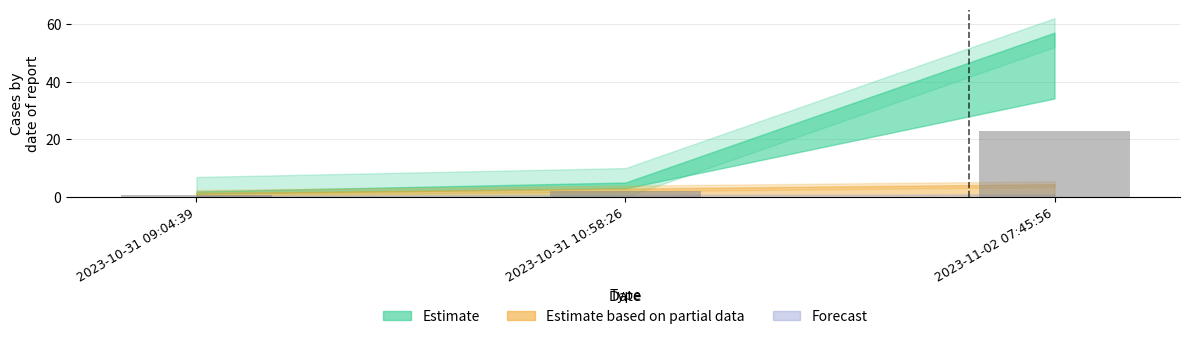

Rank the categories by value from lowest to highest.

2023-10-31 09:04:39, 2023-10-31 10:58:26, 2023-11-02 07:45:56